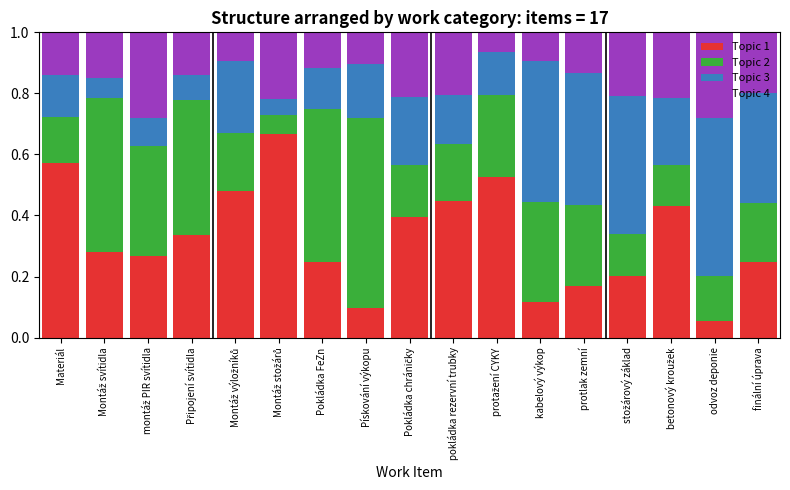

Is it true that Topic 1 equals 0.0 at Pískování výkopu?

False